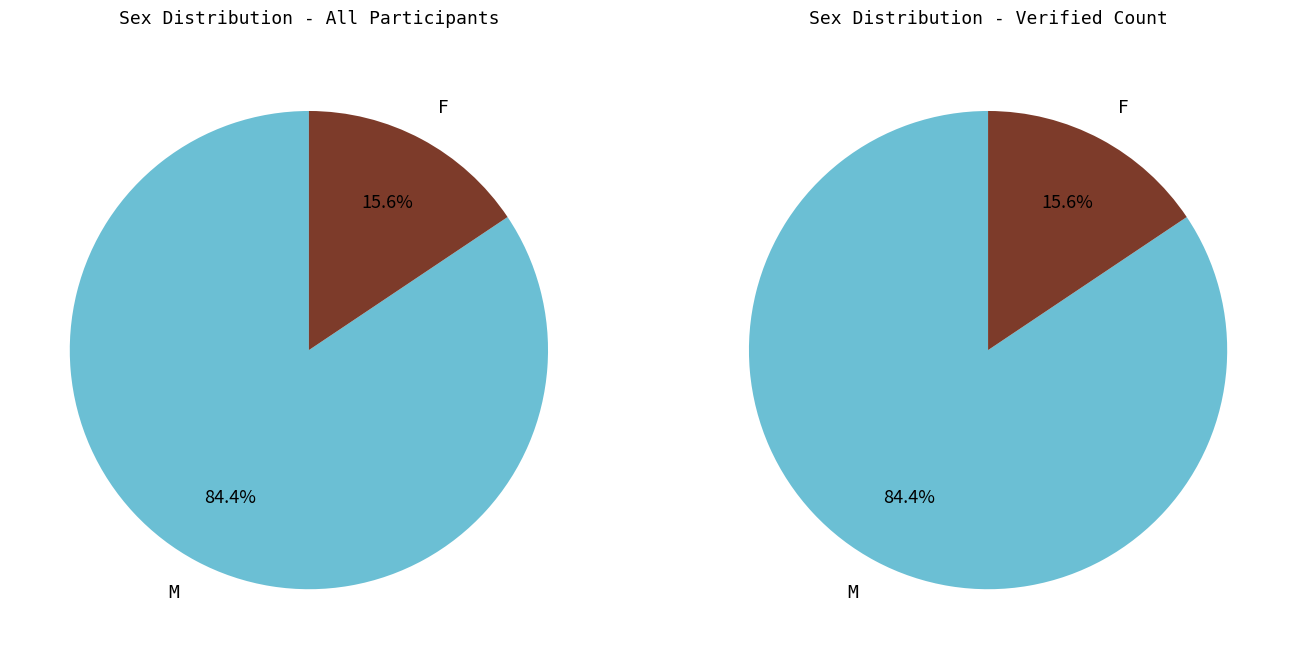

Which category accounts for the majority?

M